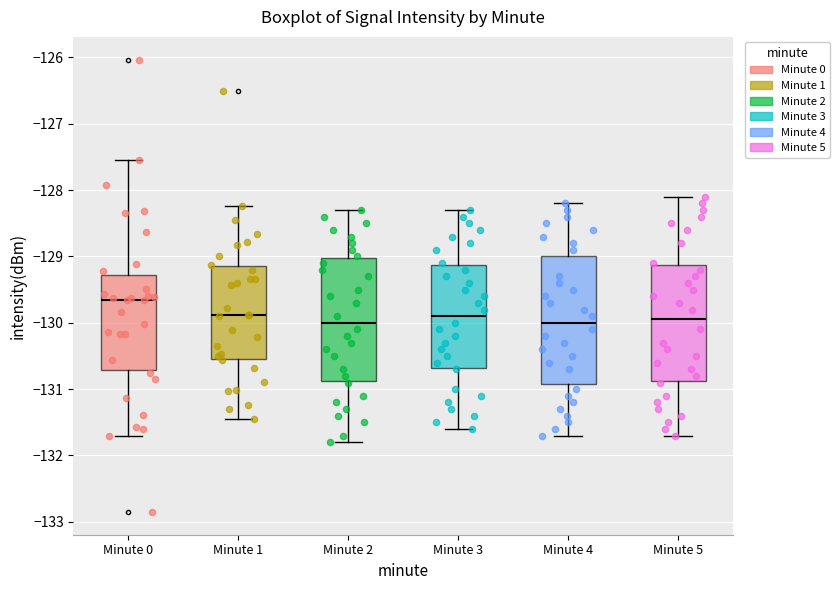

Reading left to right, read every box against the y-axis: the position of its median line, the range the box covers, and the ends of its whiskers. The values are not printed on the chart, so give them approximately, as read against the axis.

Minute 0: median -129.7, box -130.7 to -129.3, whiskers -131.7 to -127.5
Minute 1: median -129.9, box -130.6 to -129.1, whiskers -131.5 to -128.2
Minute 2: median -130.0, box -130.9 to -129.0, whiskers -131.8 to -128.3
Minute 3: median -129.9, box -130.7 to -129.1, whiskers -131.6 to -128.3
Minute 4: median -130.0, box -130.9 to -129.0, whiskers -131.7 to -128.2
Minute 5: median -129.9, box -130.9 to -129.1, whiskers -131.7 to -128.1